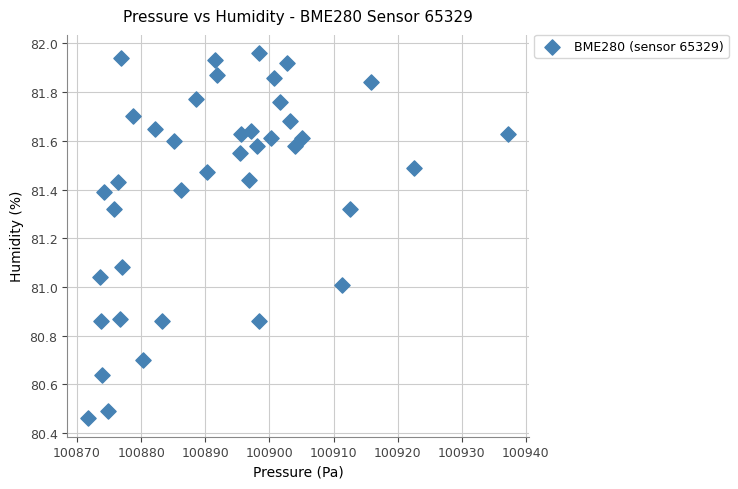

What is the range of X values (max minus min)?

65.5